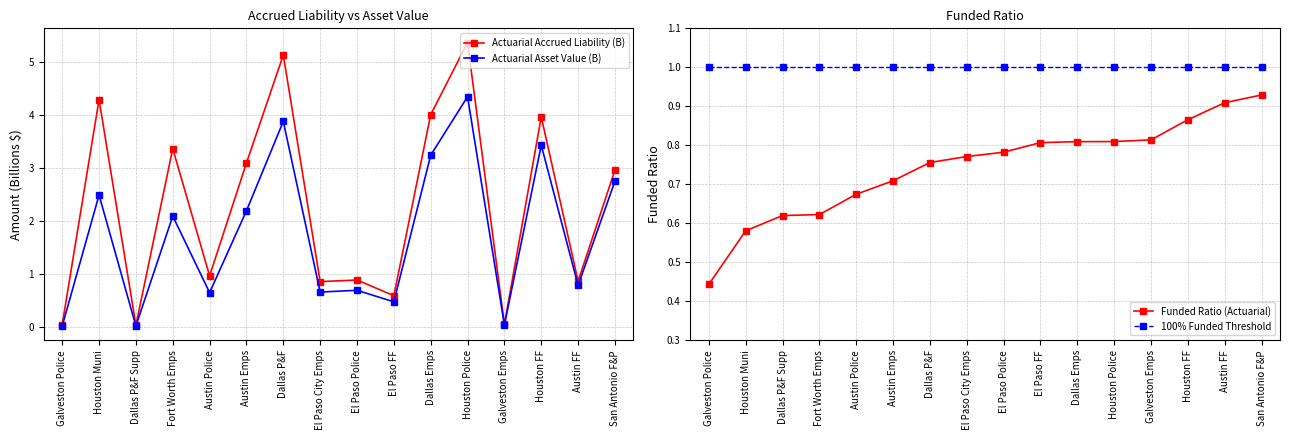

True or false: Actuarial Accrued Liability (B) has a value of 5.4 at Houston Police.

True